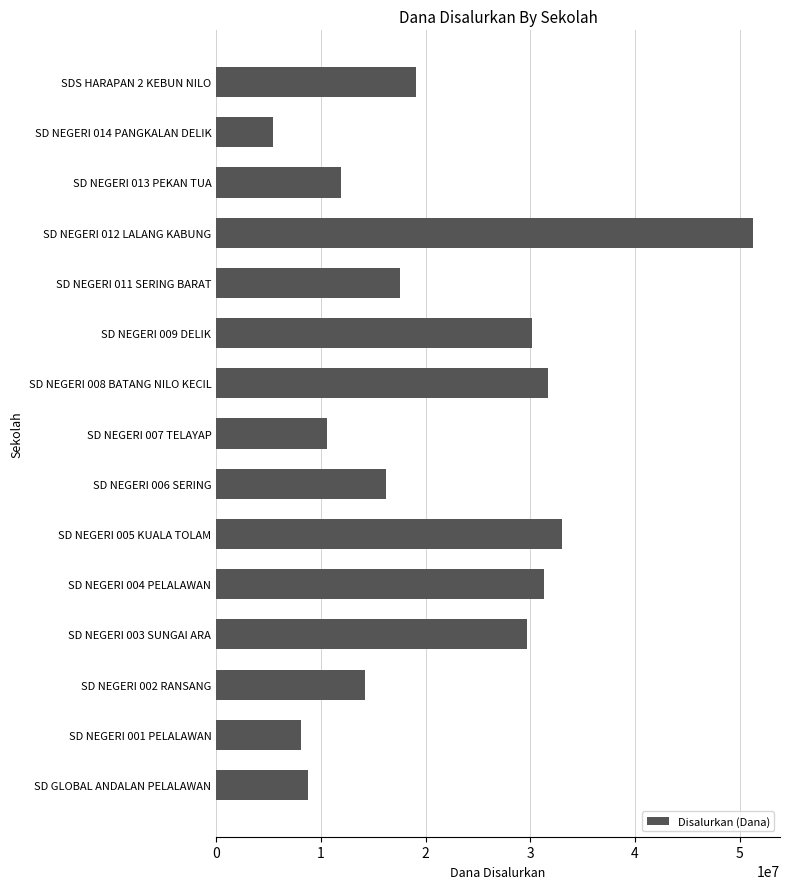

What is the difference between the values at SD GLOBAL ANDALAN PELALAWAN and SD NEGERI 006 SERING?

7425000